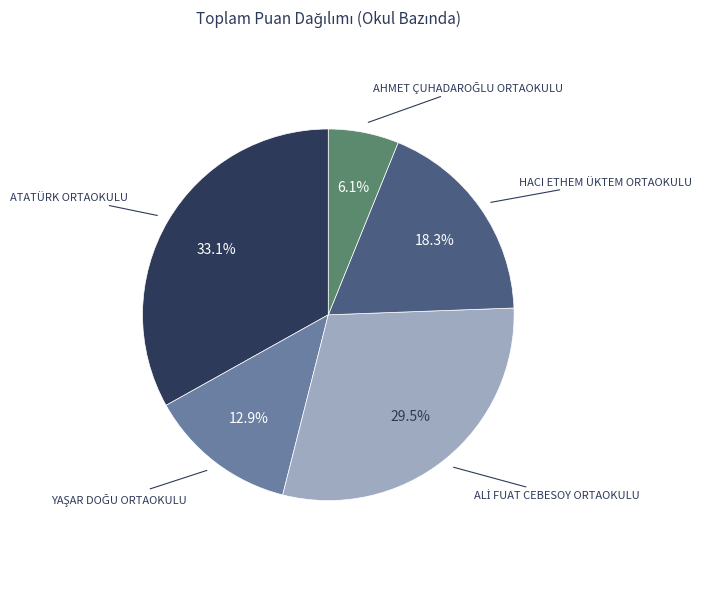

How many segments does this pie chart have?

5